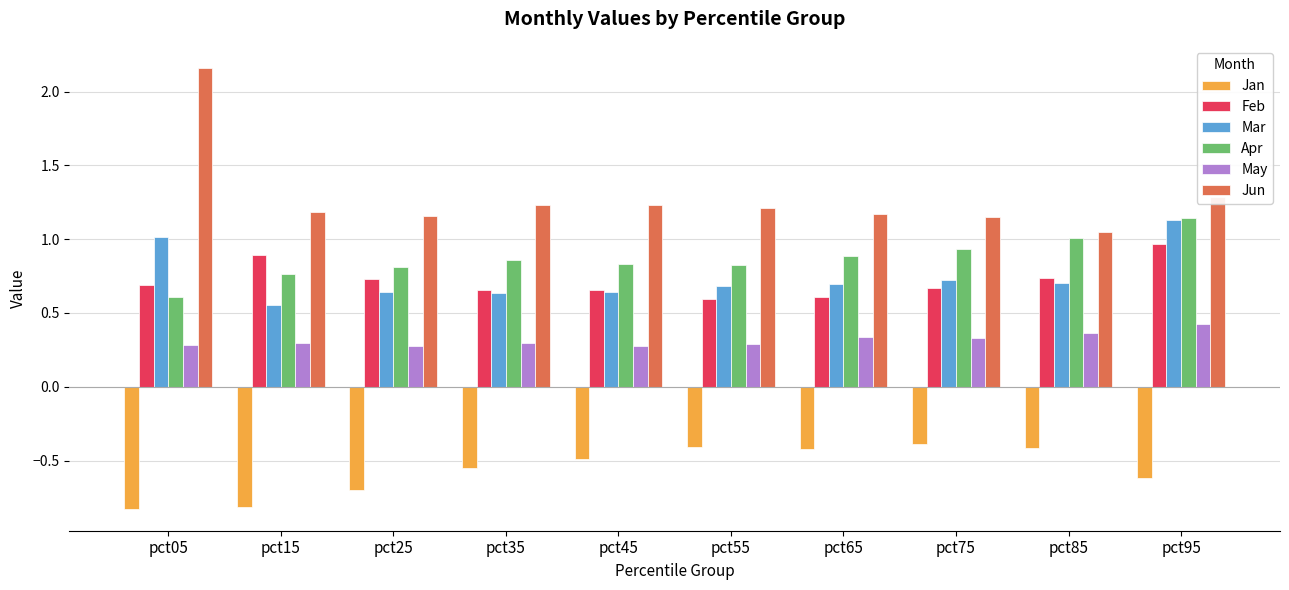

What is the difference between the maximum and second lowest values in the Feb series?

0.4